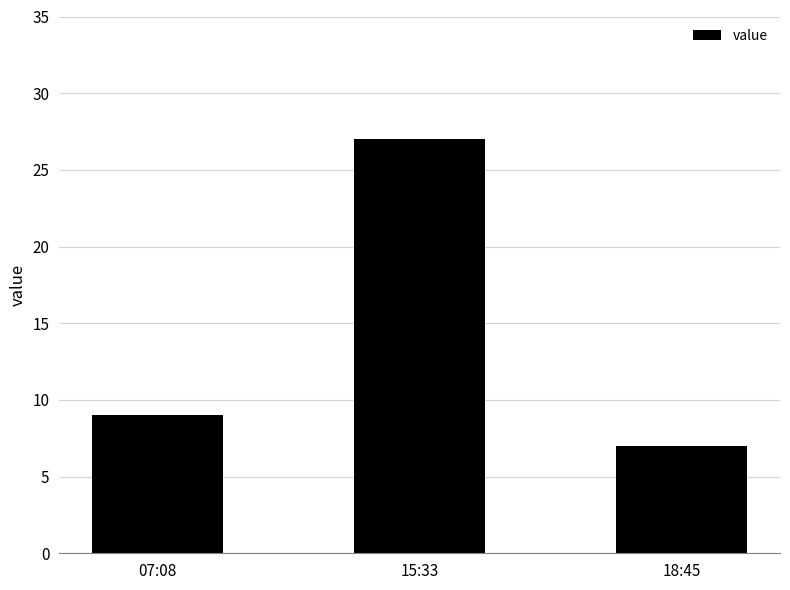

Reading right to left, list all the values displayed in this chart.

7	27	9